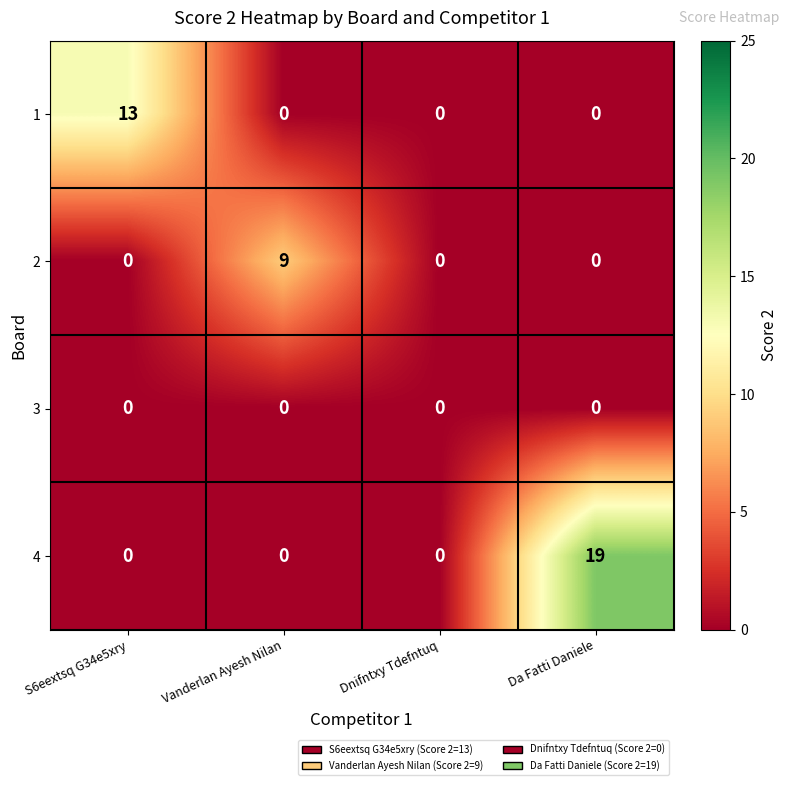

What is the maximum value shown in the chart?

19